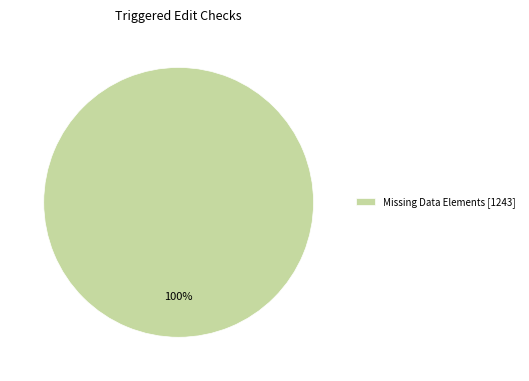

Rank the categories by value from highest to lowest.

Missing Data Elements [1243]